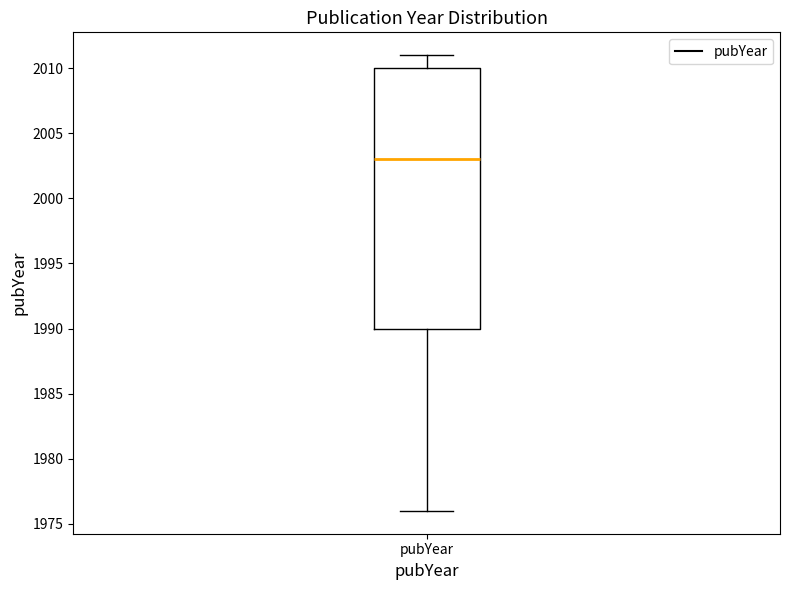

Read this box plot against the y-axis: the position of the median line, the range covered by the box, and the ends of both whiskers. The values are not printed on the chart, so give them approximately, as read against the axis.

median 2003, box 1990 to 2010, whiskers 1976 to 2011